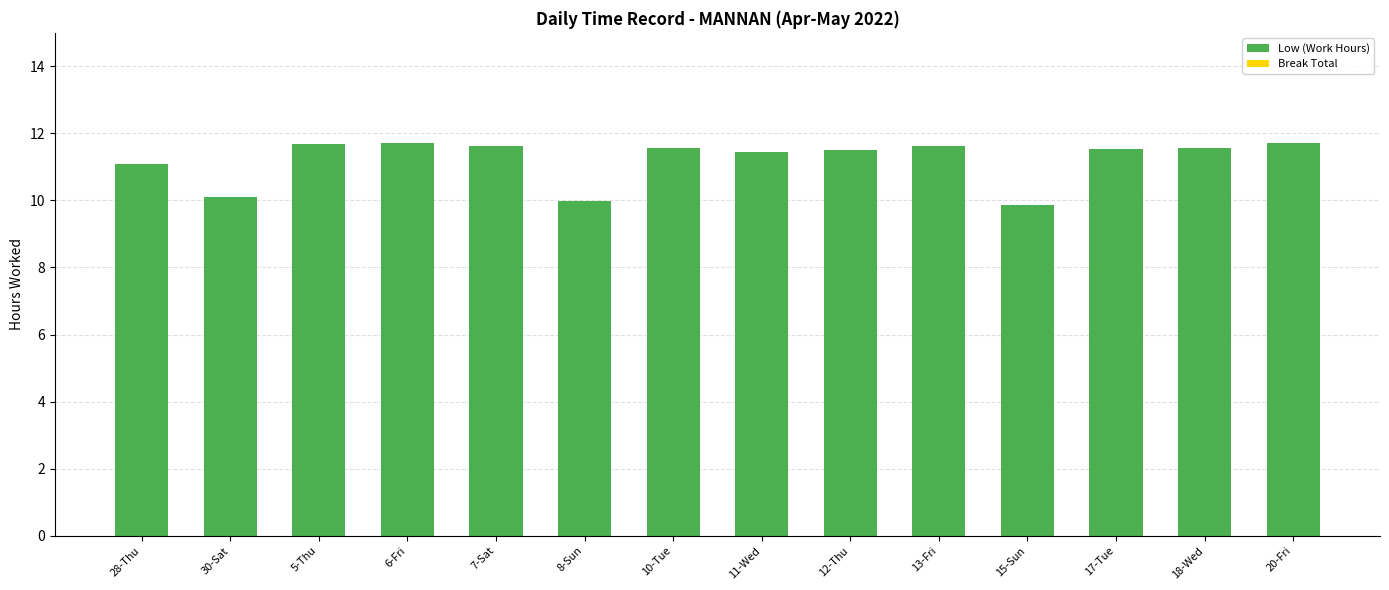

Does the chart contain any negative values?

No